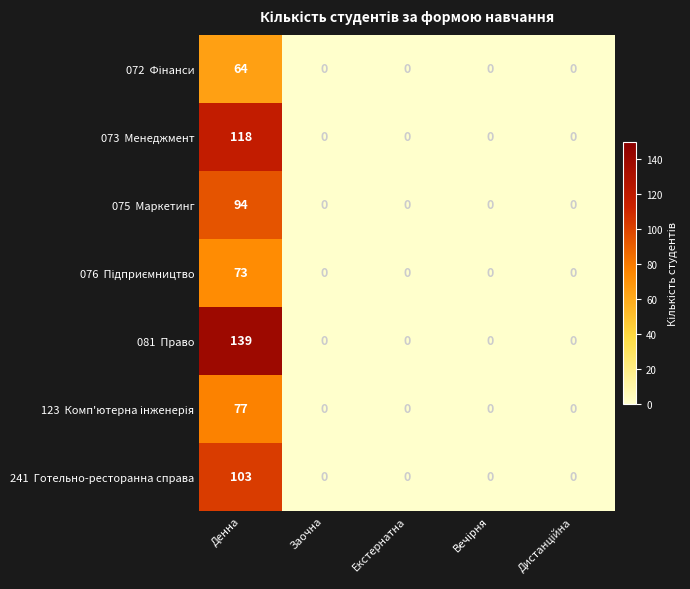

At which category is the sum across all series the highest?

Денна